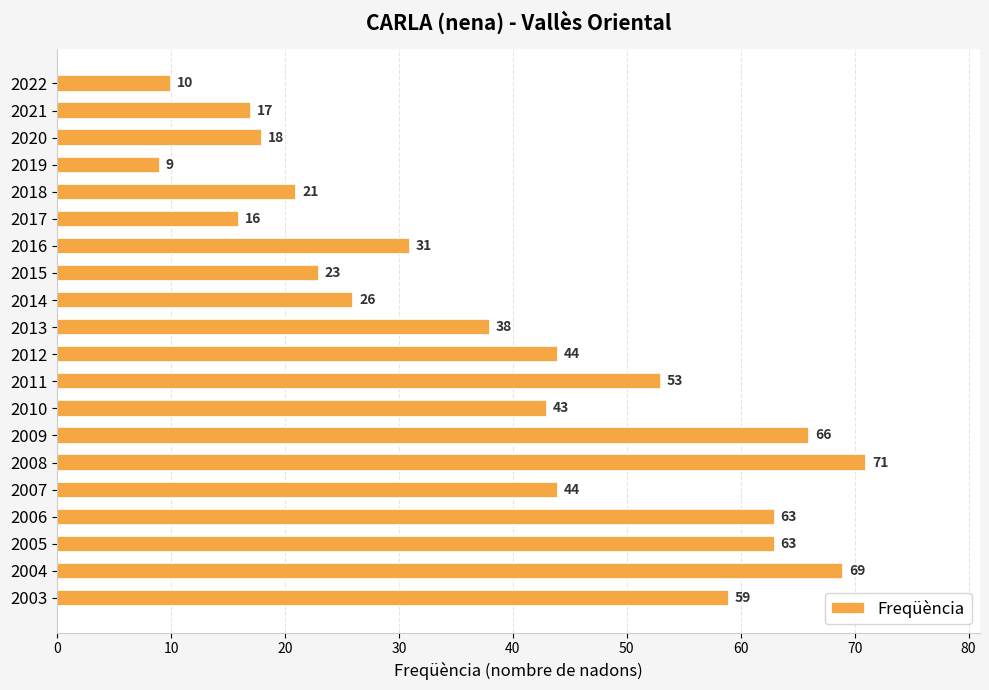

What is the sum of all values?

784